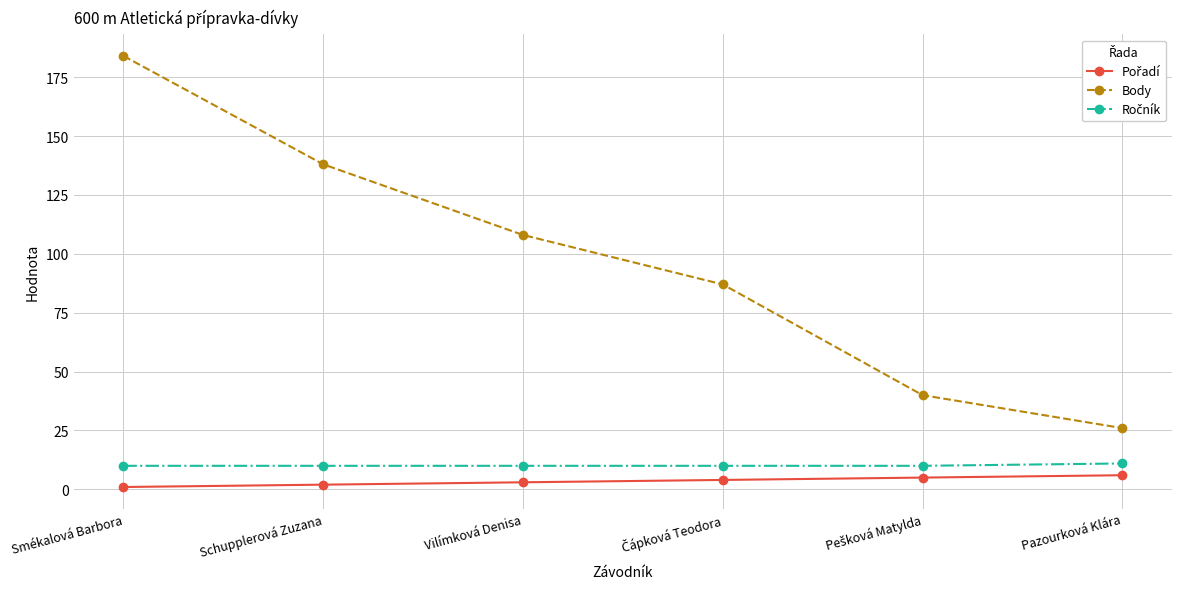

What is the difference between the maximum and minimum values in the Body series?

158